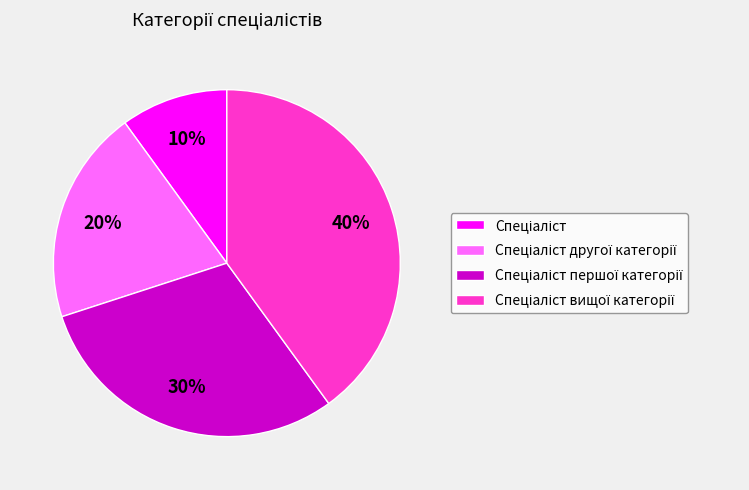

How many slices are in this pie chart?

4